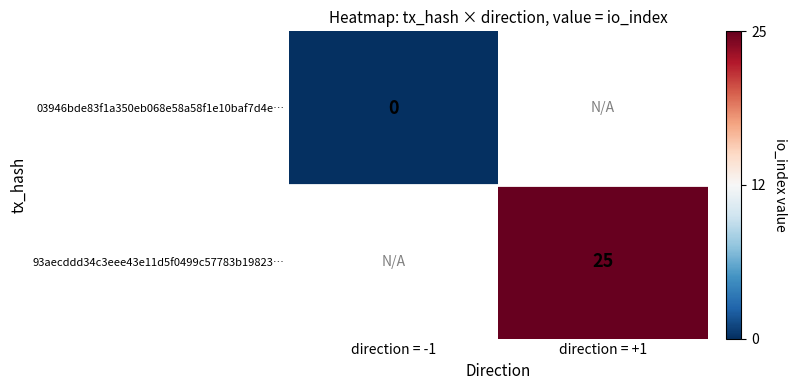

The 93aecddd34c3eee43e11d5f0499c57783b19823… series shows 25.0 at direction = +1. True or false?

True